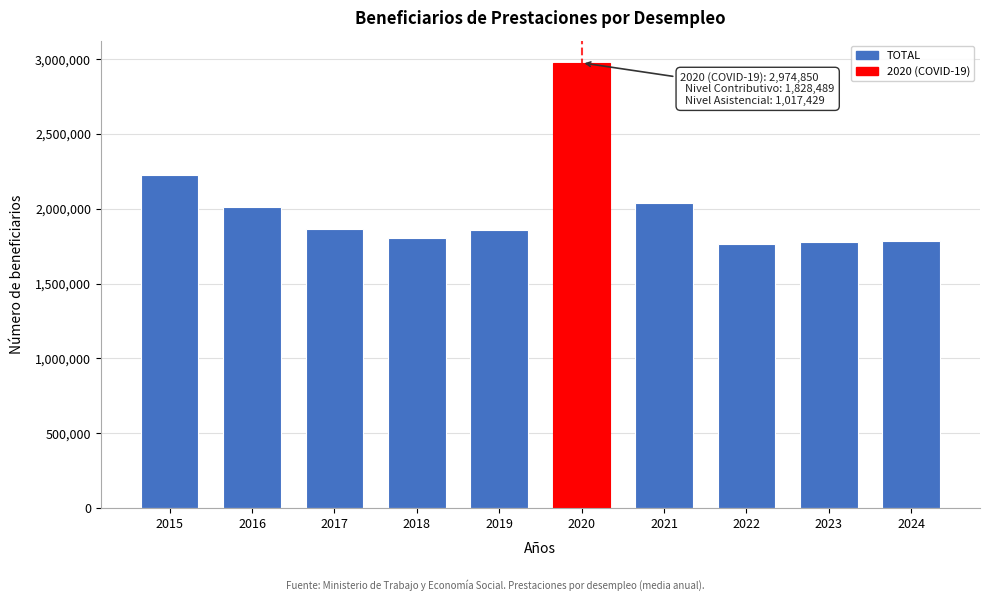

What is the sum of the values at 2018 and 2019?

3665768